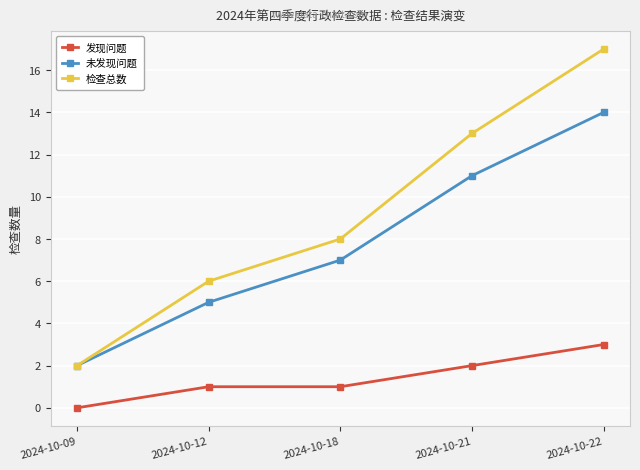

True or false: 检查总数 has more than 2 points higher than both neighbors.

False